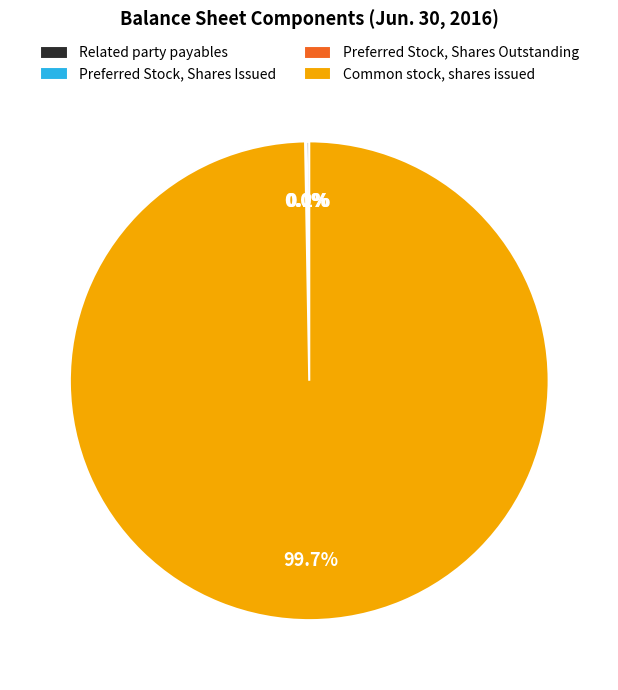

To the nearest percent, what is the difference between the largest and smallest slice percentages?

100%